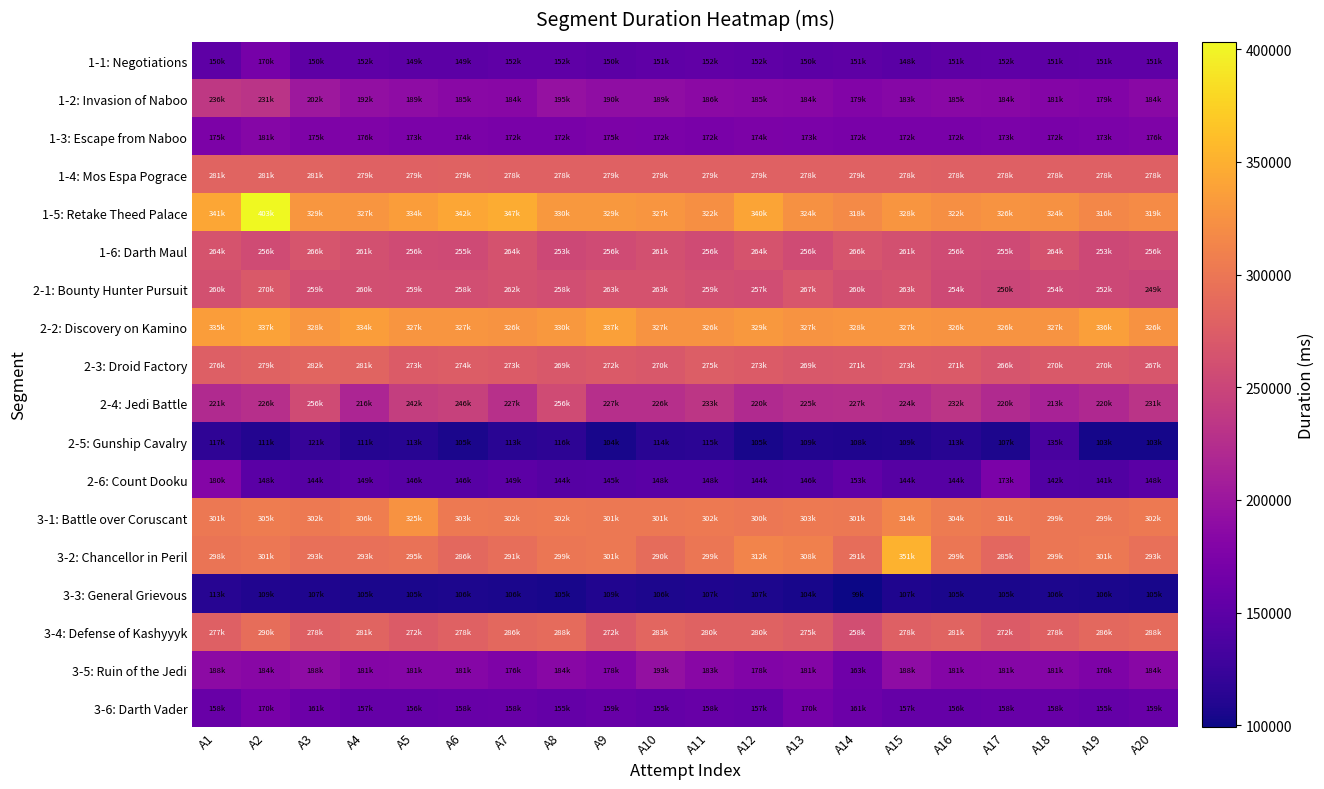

Which category has the lowest value across all series?

A14